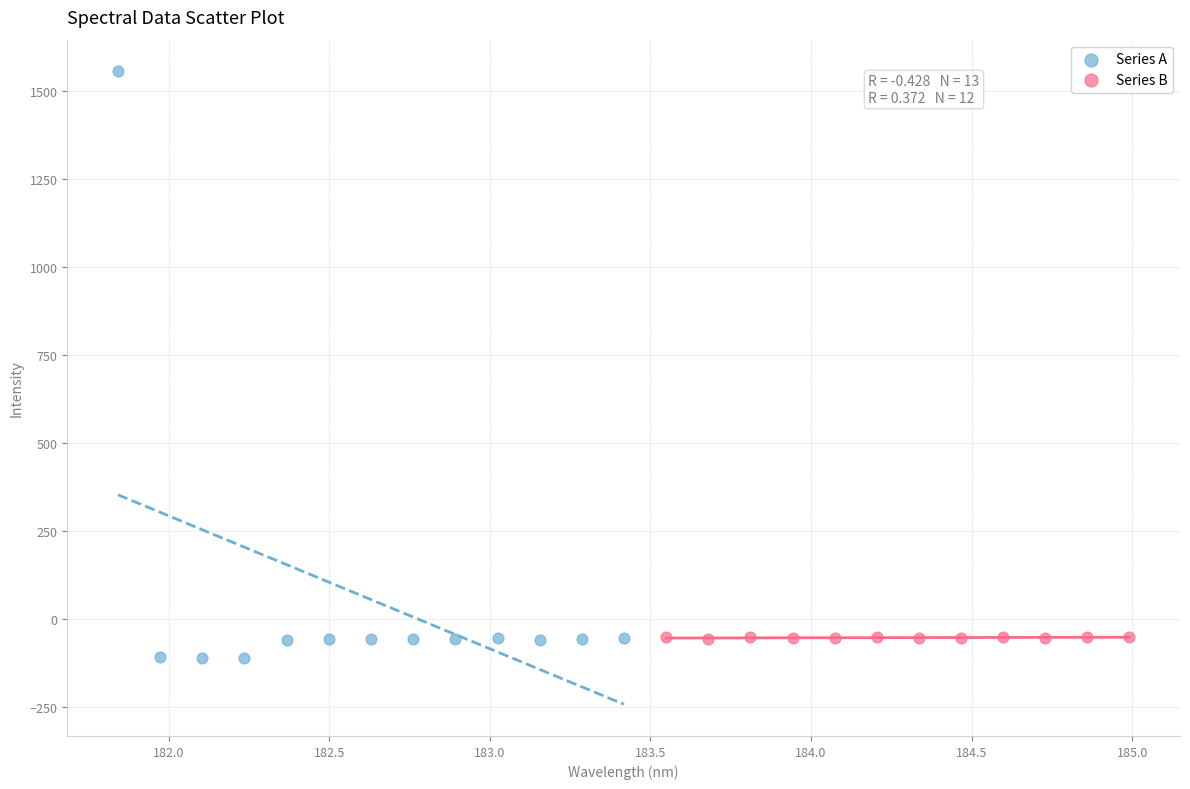

Which series contains the highest Y value?

Series A